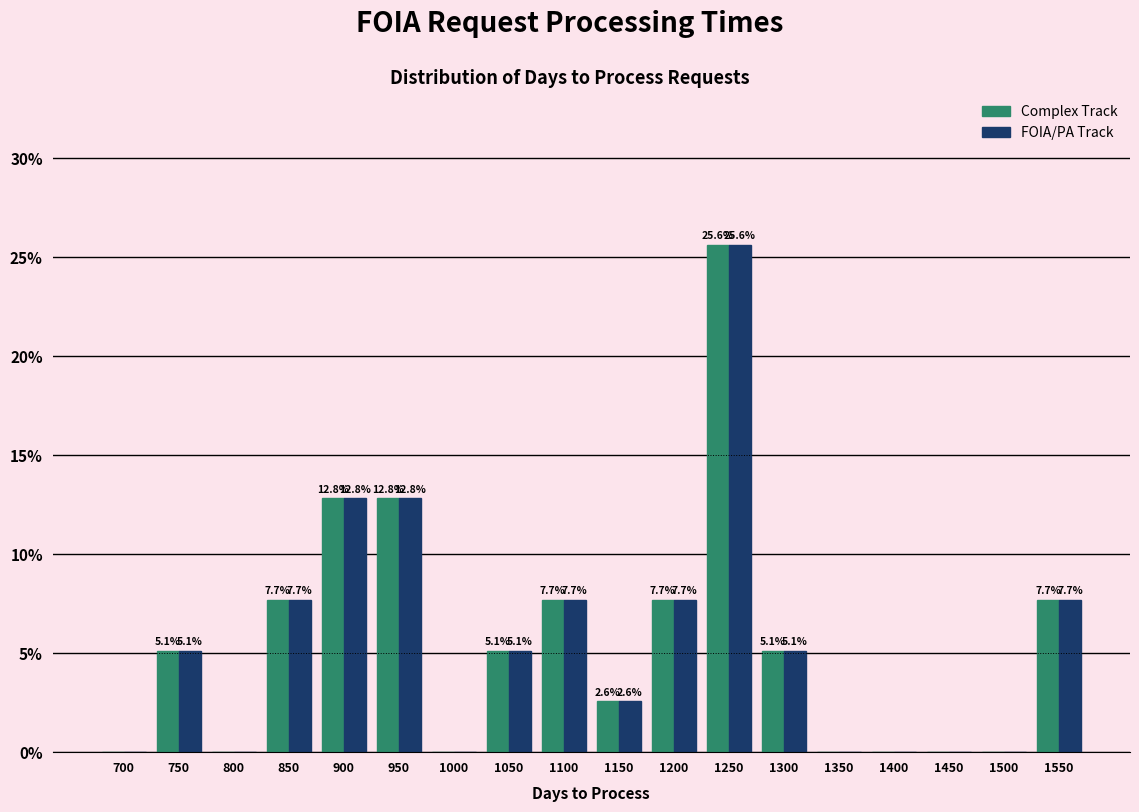

Reading left to right, what are all the values shown in this chart?

Complex Track: 700=0.0	750=5.1	800=0.0	850=7.7	900=12.8	950=12.8	1000=0.0	1050=5.1	1100=7.7	1150=2.6	1200=7.7	1250=25.6	1300=5.1	1350=0.0	1400=0.0	1450=0.0	1500=0.0	1550=7.7
FOIA/PA Track: 700=0.0	750=5.1	800=0.0	850=7.7	900=12.8	950=12.8	1000=0.0	1050=5.1	1100=7.7	1150=2.6	1200=7.7	1250=25.6	1300=5.1	1350=0.0	1400=0.0	1450=0.0	1500=0.0	1550=7.7